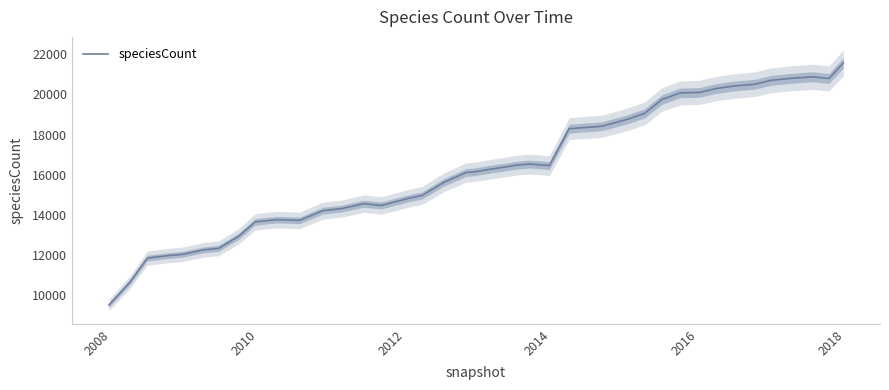

What is the maximum value for speciesCount?

21572